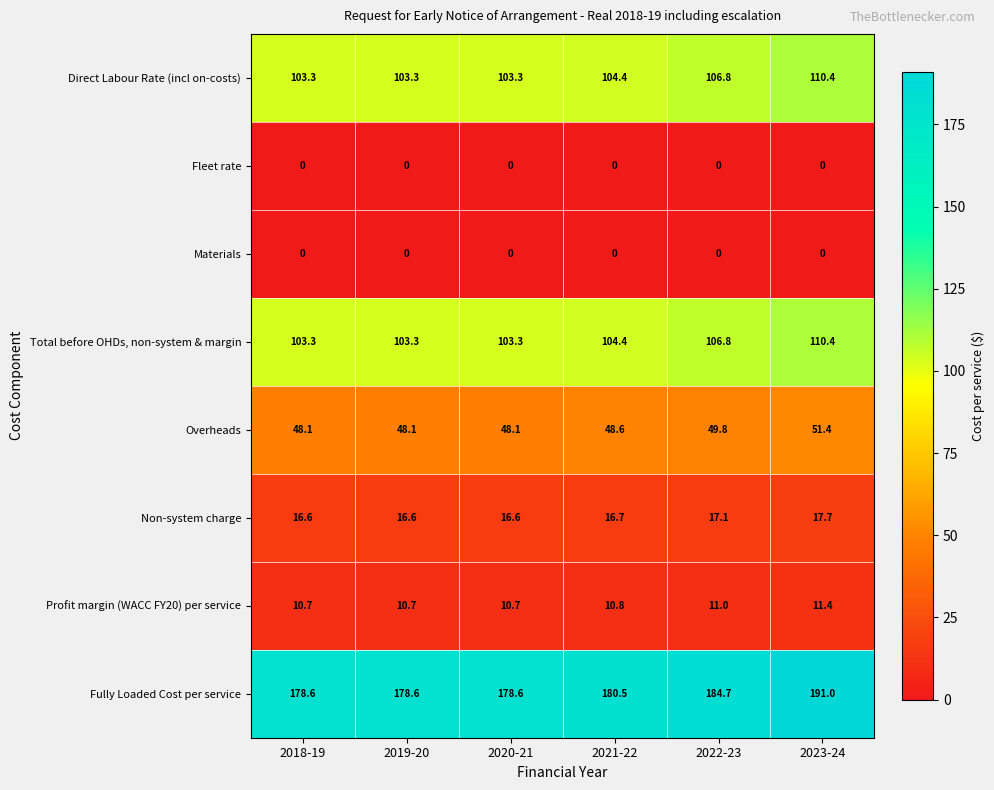

What is the sum of the Direct Labour Rate (incl on-costs) values at 2020-21 and 2022-23?

210.1